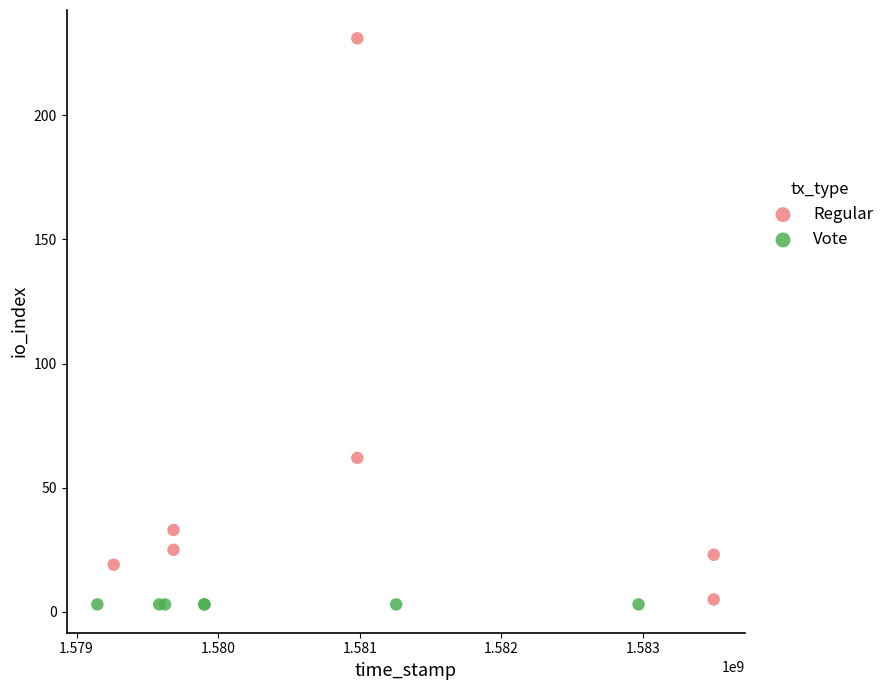

Which series contains the highest Y value?

Regular